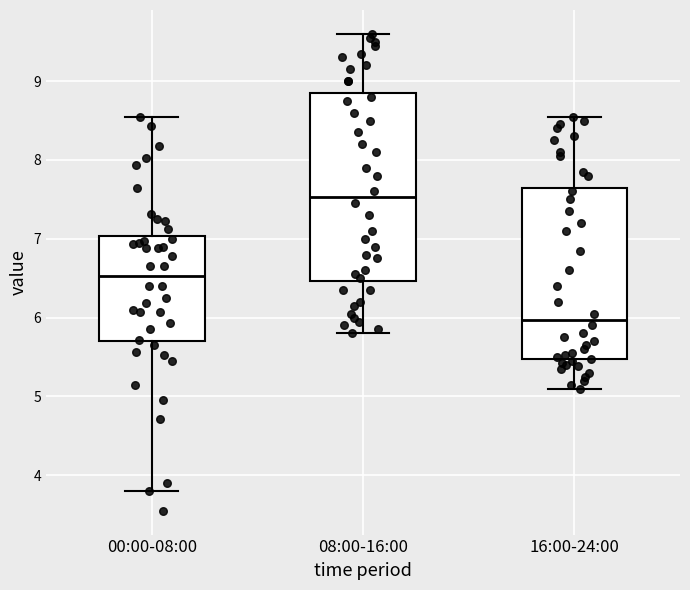

Comparing the boxes themselves (not the whiskers), which one is the tallest?

08:00-16:00